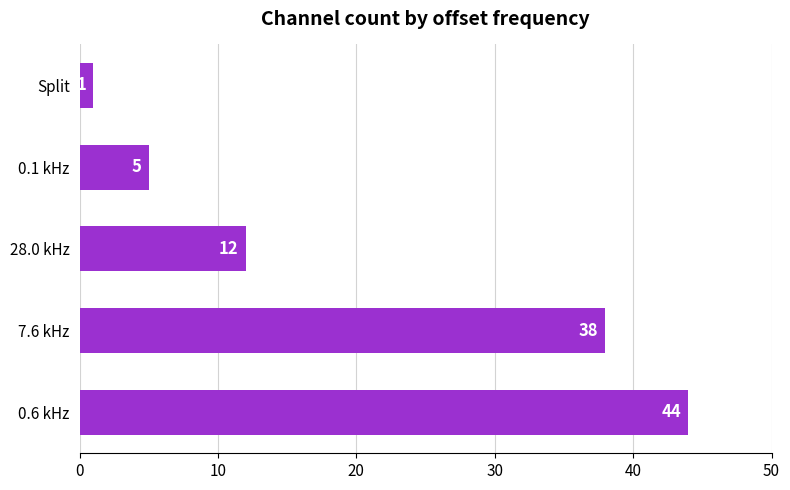

What is the smallest value displayed?

1